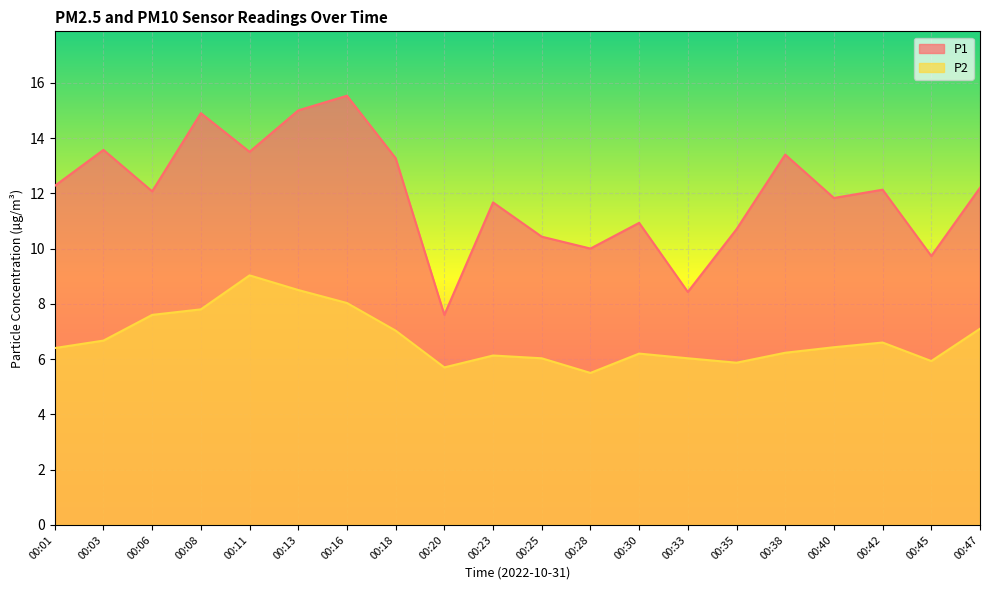

Rank the series by their average value, from lowest to highest.

P2, P1